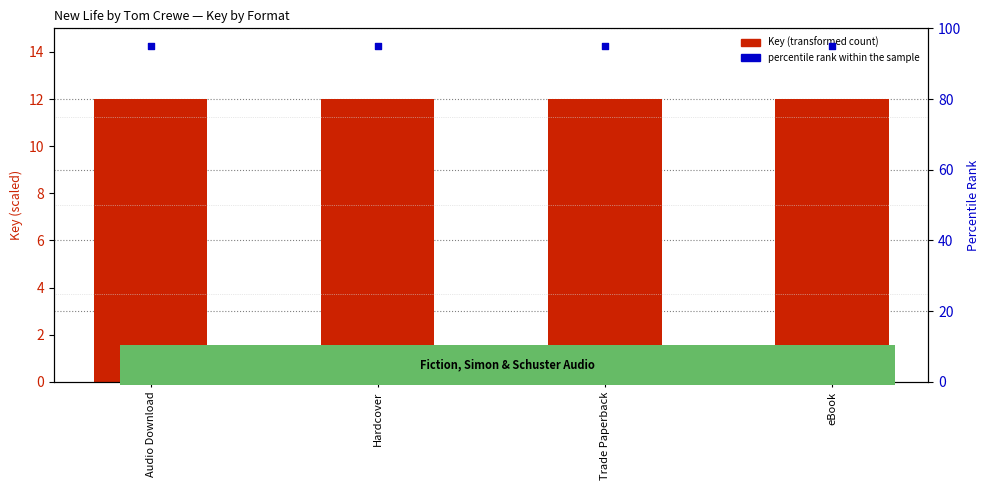

What are all the series names shown in the legend?

Key (transformed count), percentile rank within the sample